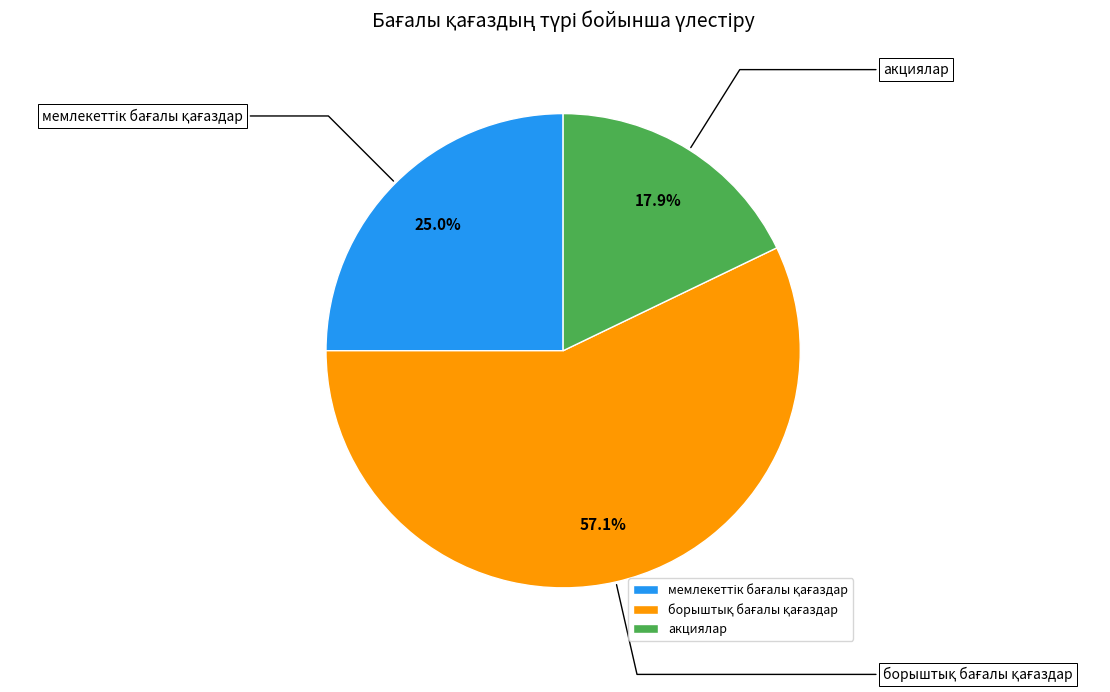

Does акциялар account for over 50% of the chart?

No